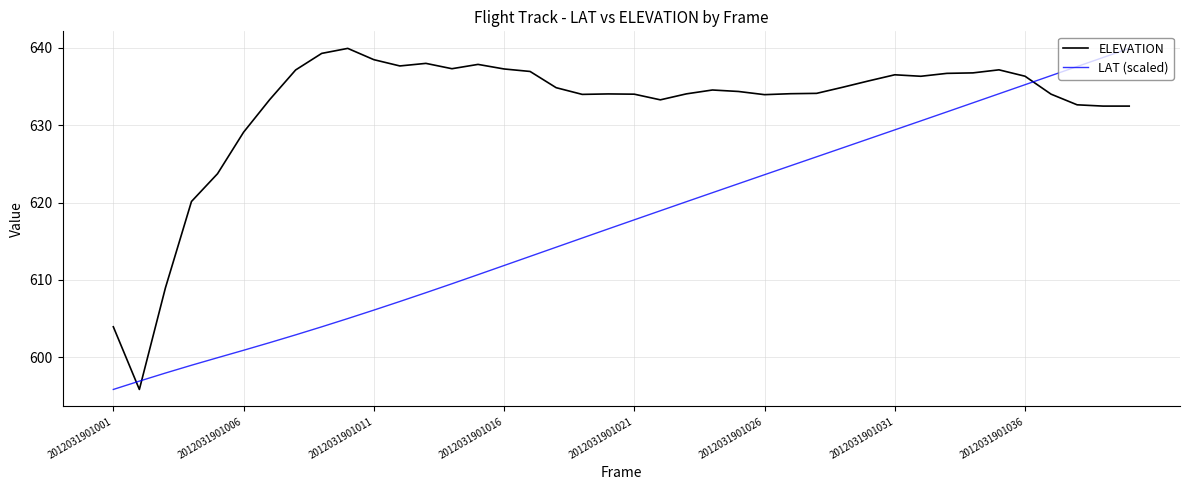

After their last crossing, which series has the higher values: ELEVATION or LAT (scaled)?

LAT (scaled)